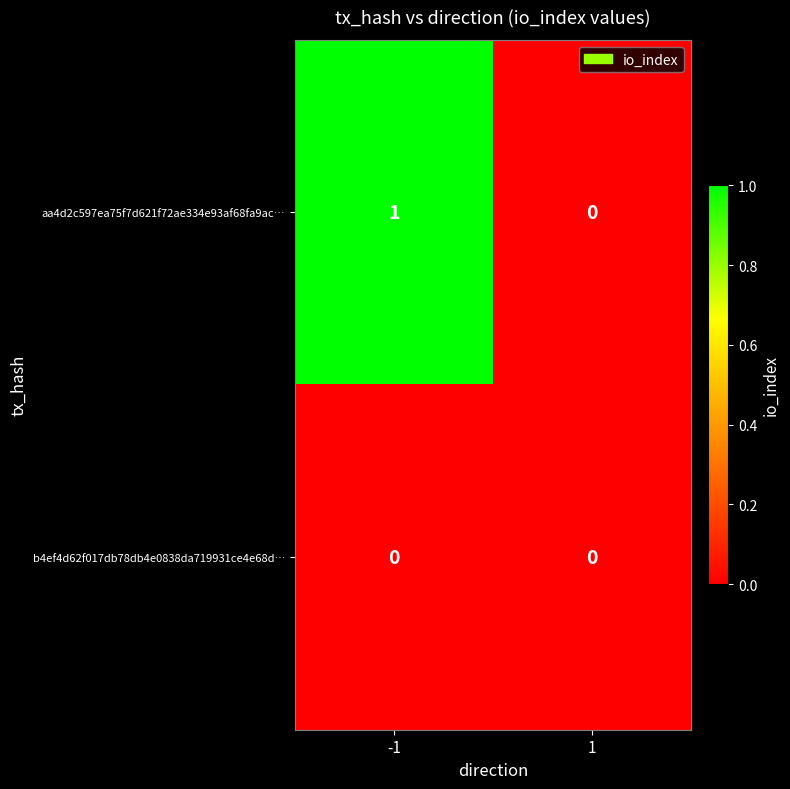

What is the difference between the highest and lowest values at -1?

1